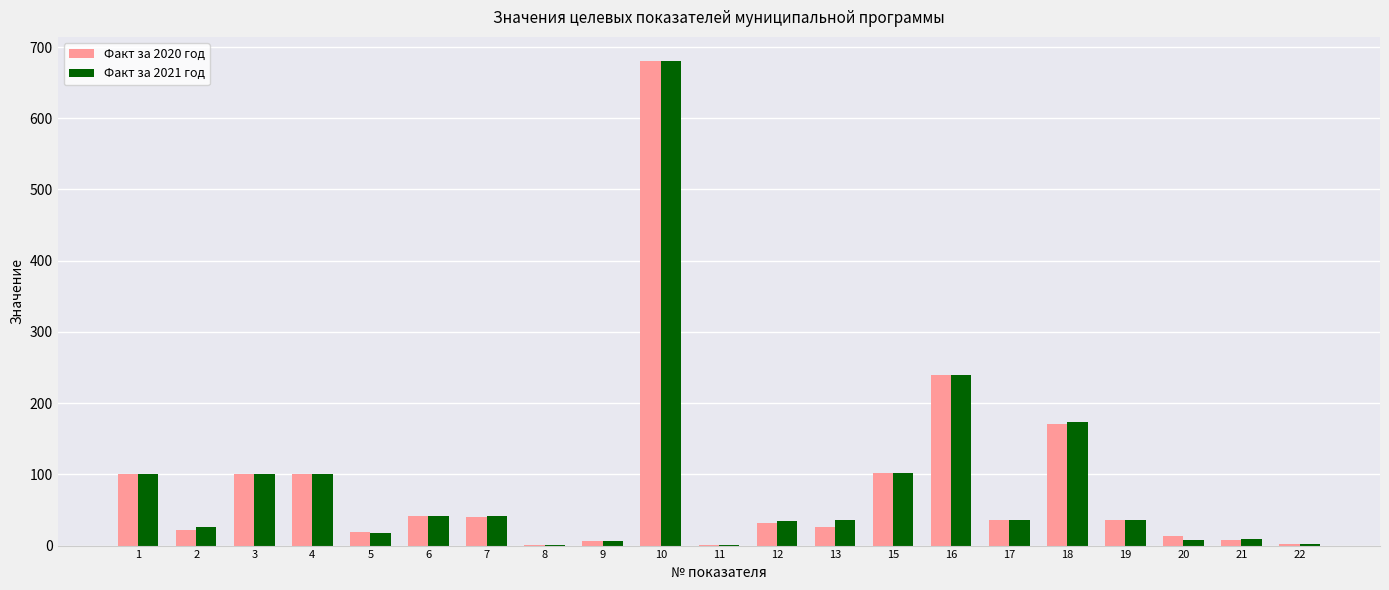

Where does the Факт за 2021 год series first go above 35?

1